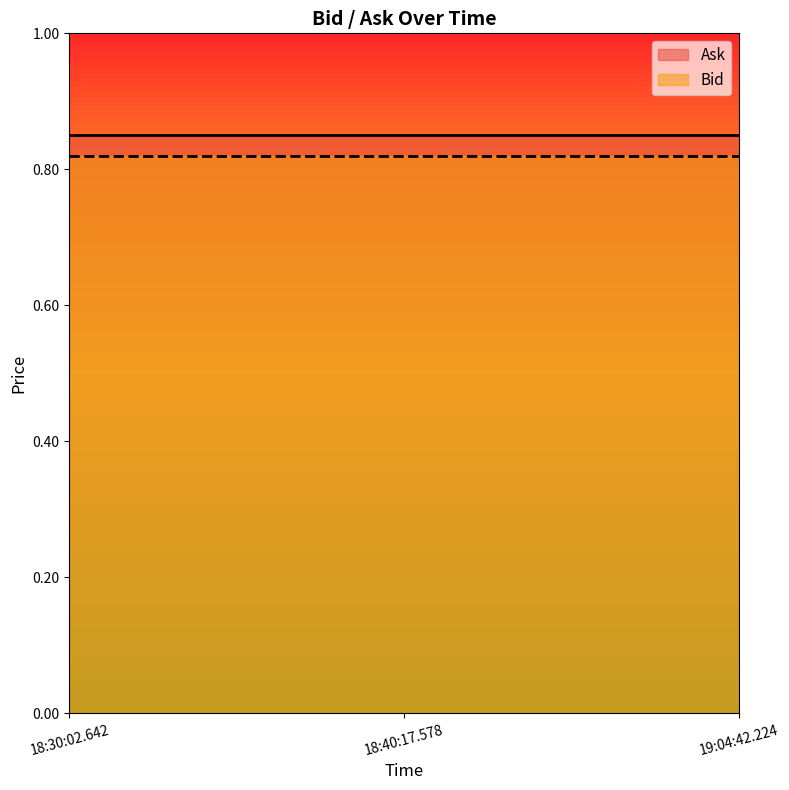

At which category is the sum across all series the highest?

18:30:02.642